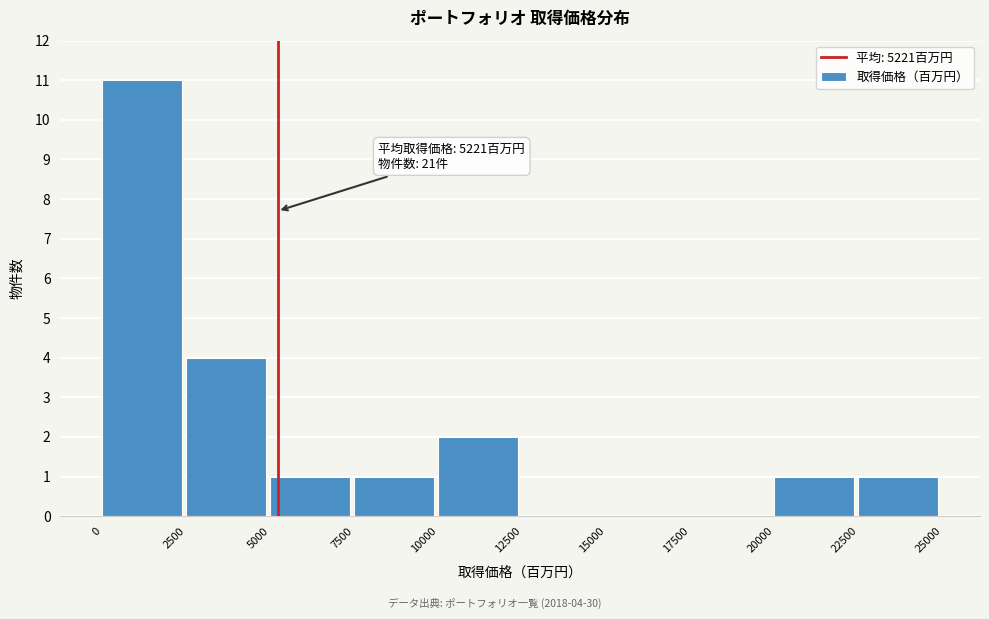

Which range on the x-axis has the tallest bar?

0 to 2500